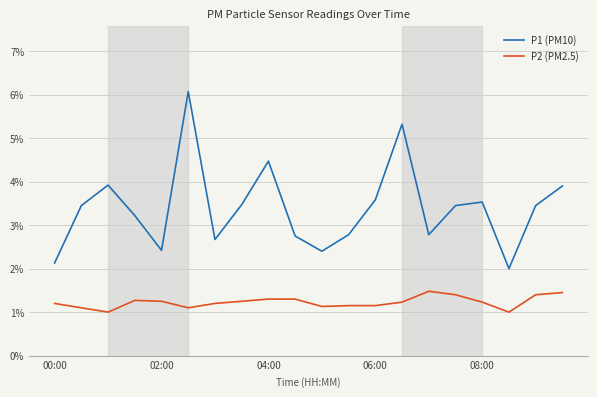

List the series in order of their overall mean, highest first.

P1 (PM10), P2 (PM2.5)